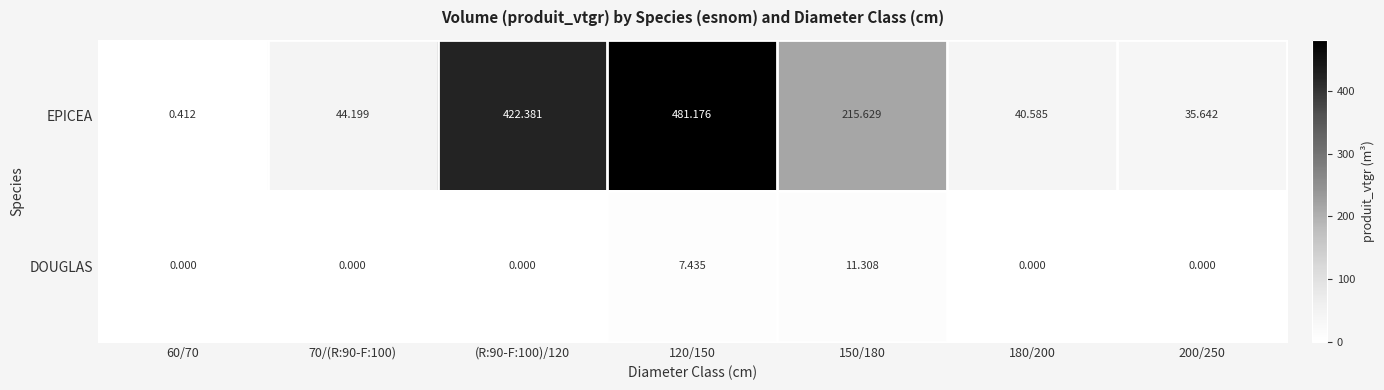

Is the value of EPICEA at 70/(R:90-F:100) greater than the value of DOUGLAS at 120/150?

Yes